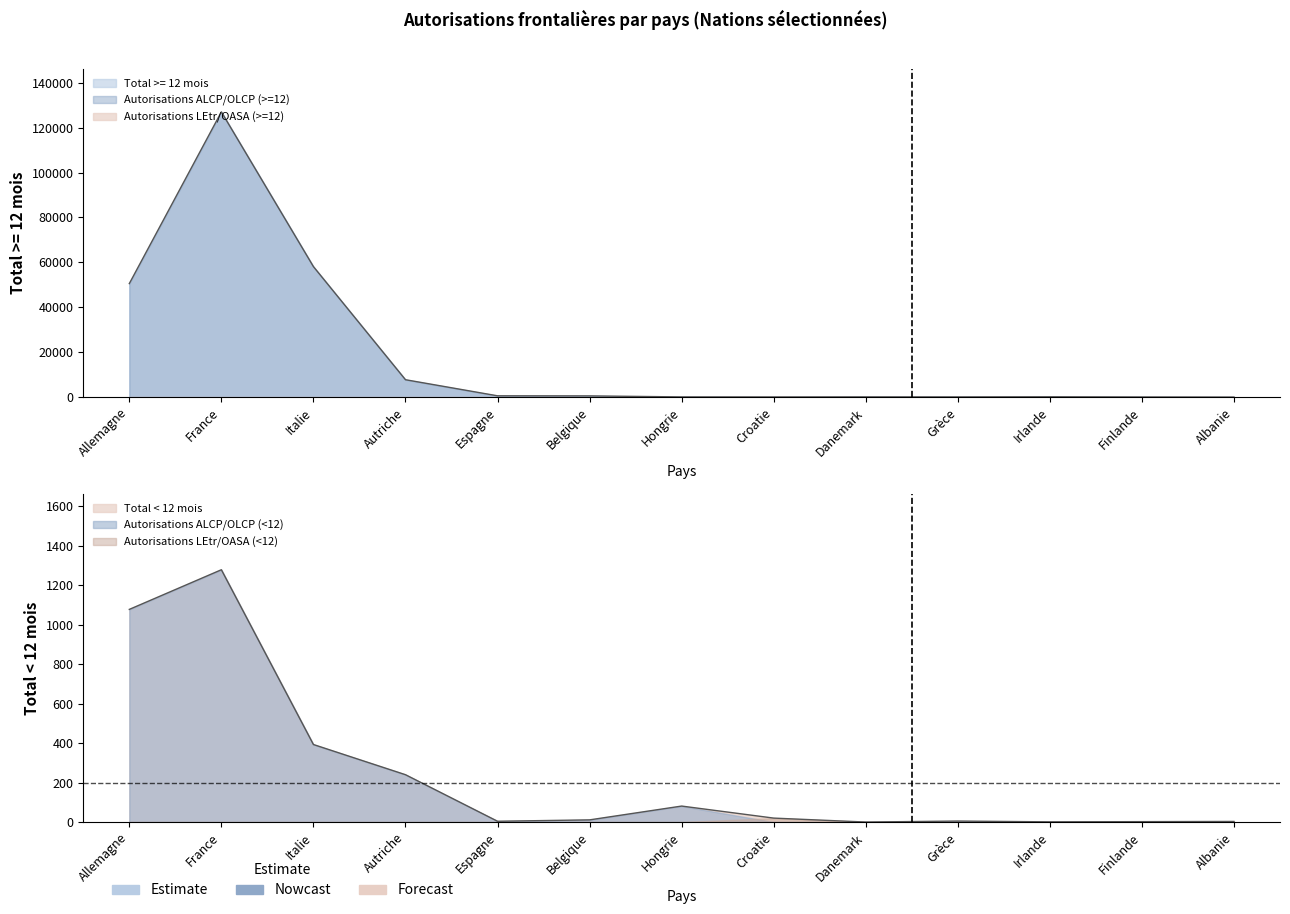

Reading right to left, list all the values displayed in this chart.

Total >= 12 mois: 4	50	136	79	90	61	84	537	574	7741	58123	127034	50554
Total < 12 mois: 3	2	1	5	0	20	81	11	4	240	393	1279	1078
Autorisations LEtr/OASA >= 12: 4	0	0	0	0	61	0	0	0	0	0	0	0
Autorisations ALCP/OLCP: 0	2	1	5	0	0	81	11	4	240	393	1279	1078
Autorisations LEtr/OASA < 12: 3	0	0	0	0	20	0	0	0	0	0	0	0
Frontaliers ALCP Total: 0	50	136	79	90	0	84	537	574	7741	58123	127034	50554